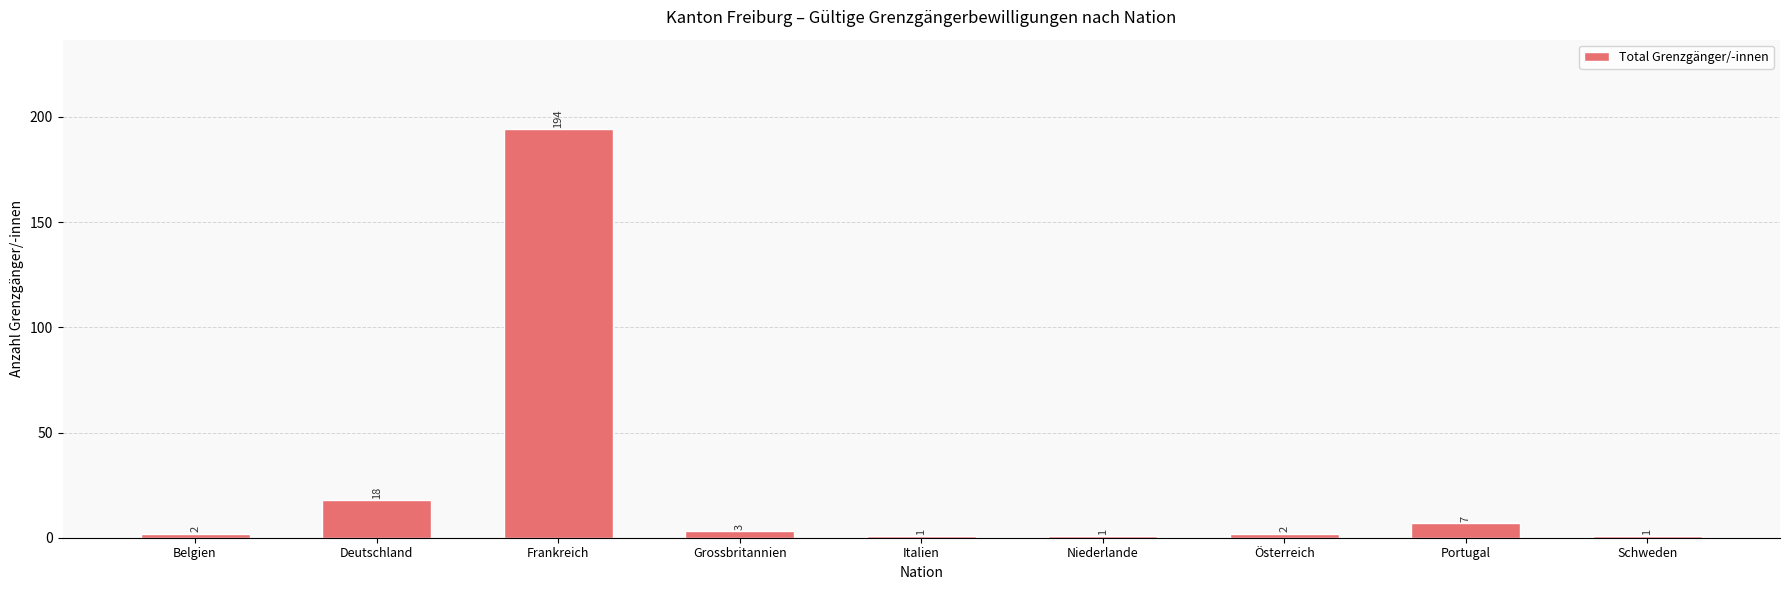

What is the label of the 9th bar from the right?

Belgien